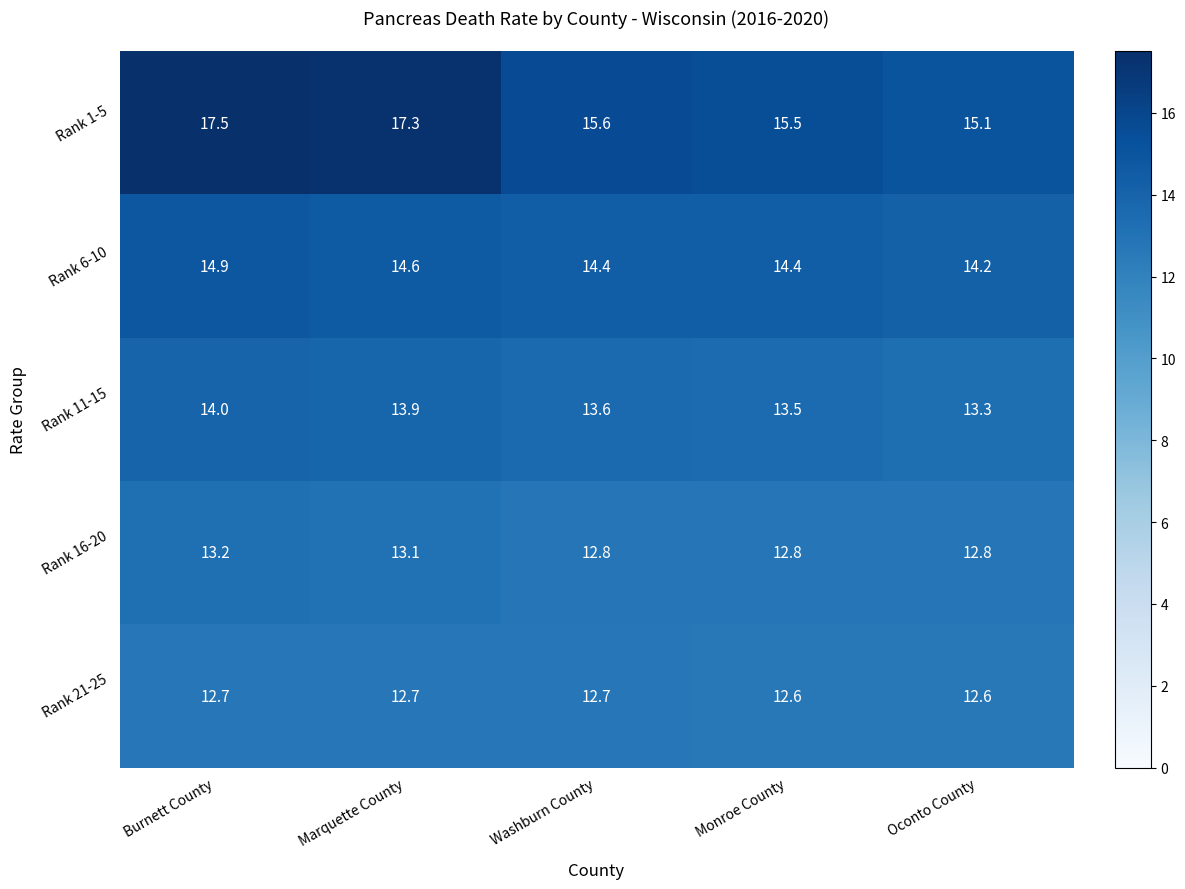

Between Burnett County and Monroe County, which series saw the biggest shift?

Rank 1-5